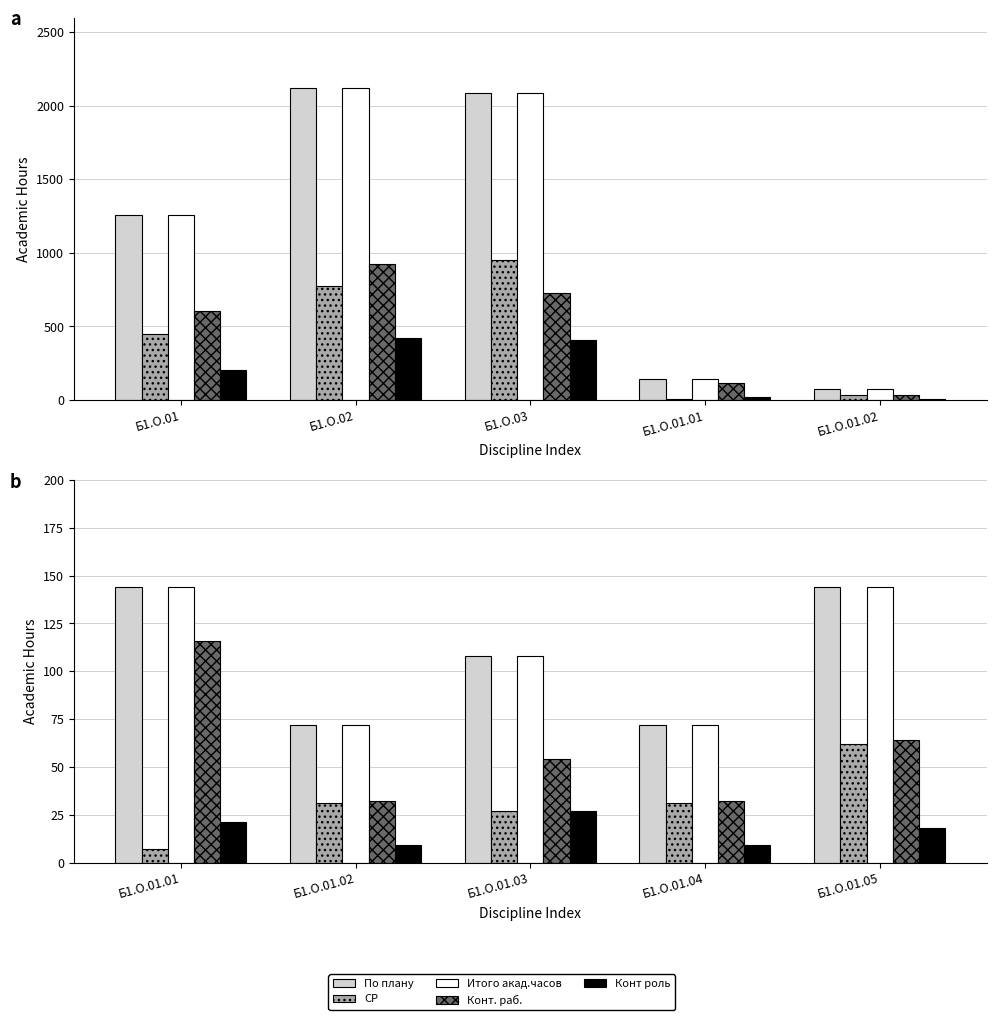

The value of Конт. раб. at Б1.О.01.01 is 25. True or false?

False